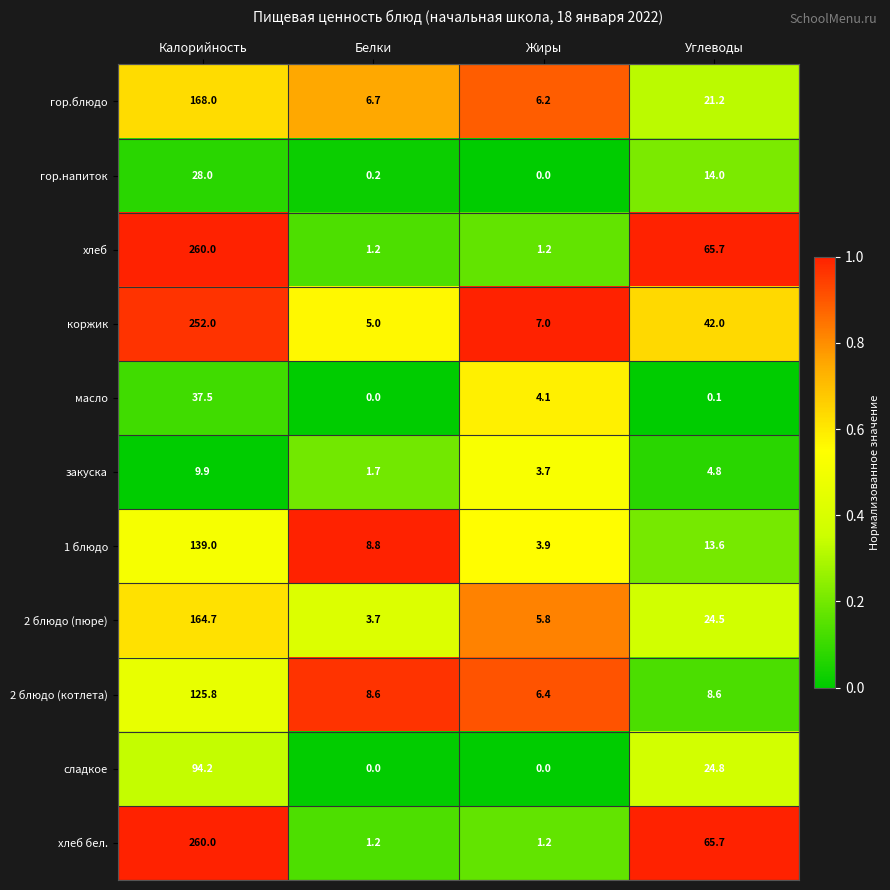

Is the value of хлеб бел. at Белки greater than the value of сладкое at Углеводы?

No